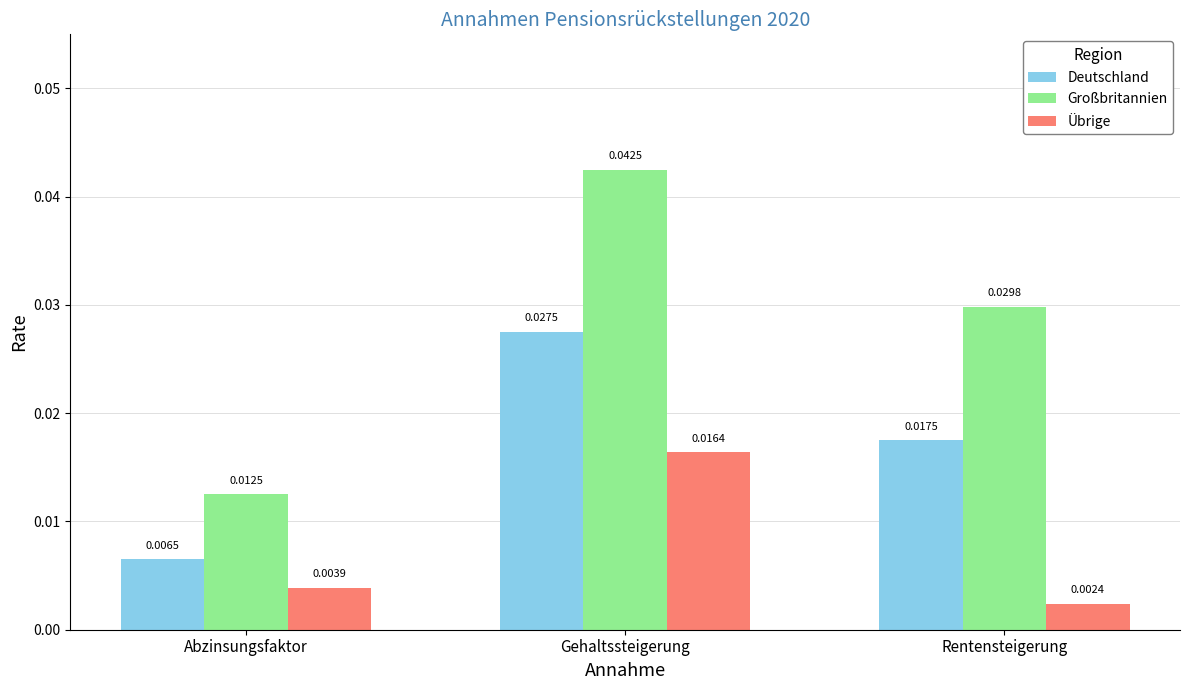

What is the total value across all series at Gehaltssteigerung?

0.1